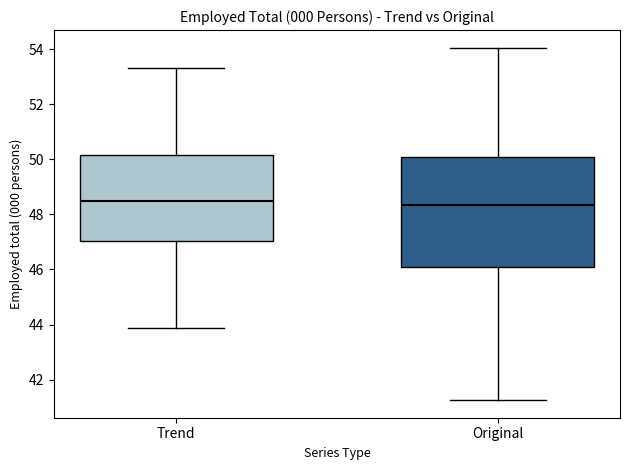

Comparing the boxes themselves (not the whiskers), which one is the tallest?

Original